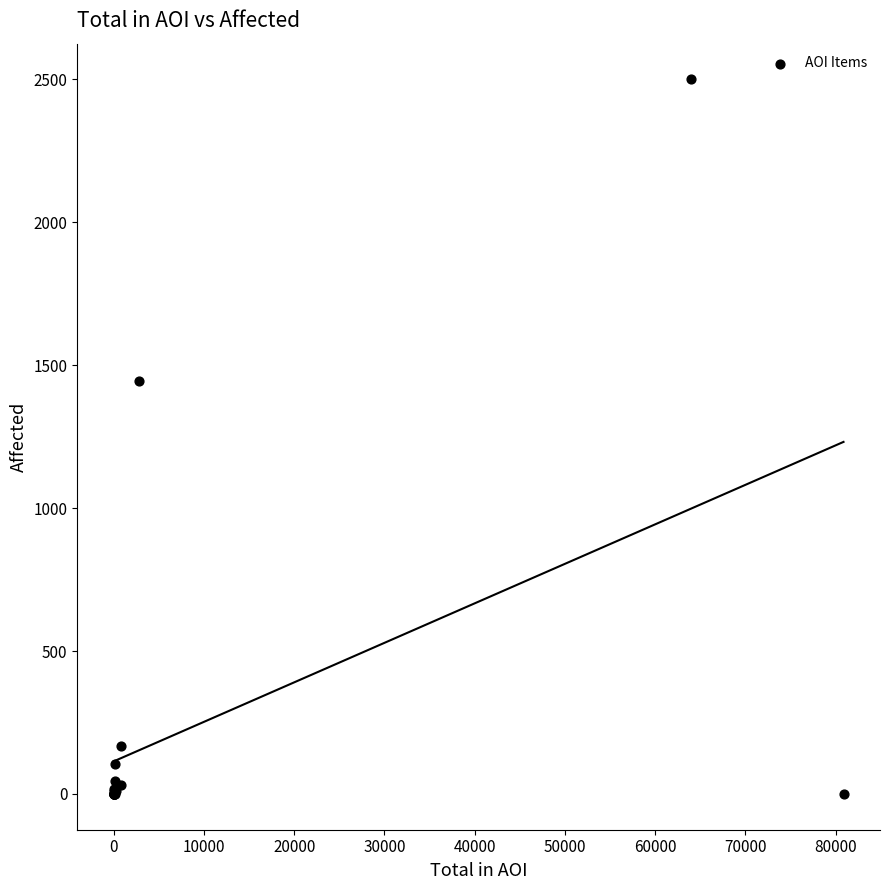

What Y value in the scatter plot is closest to 1250?

1445.6